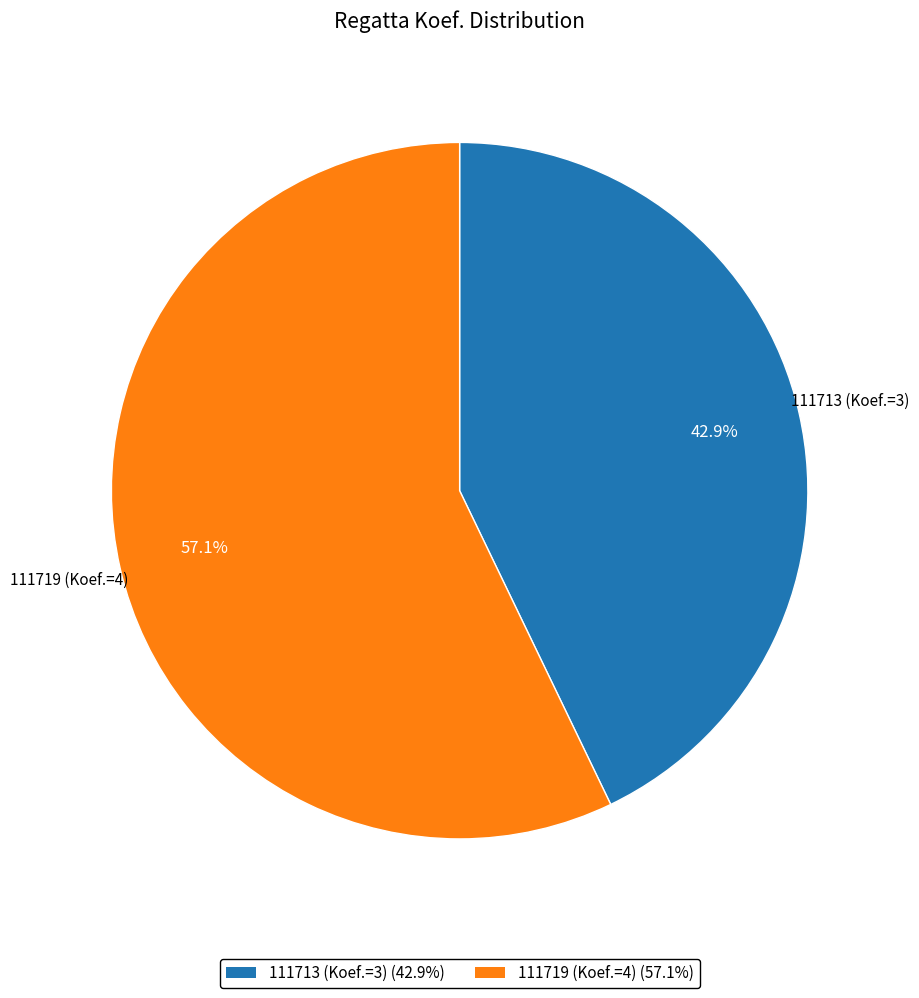

The 111713 (Koef.=3) slice represents 43% of the pie. True or false?

True